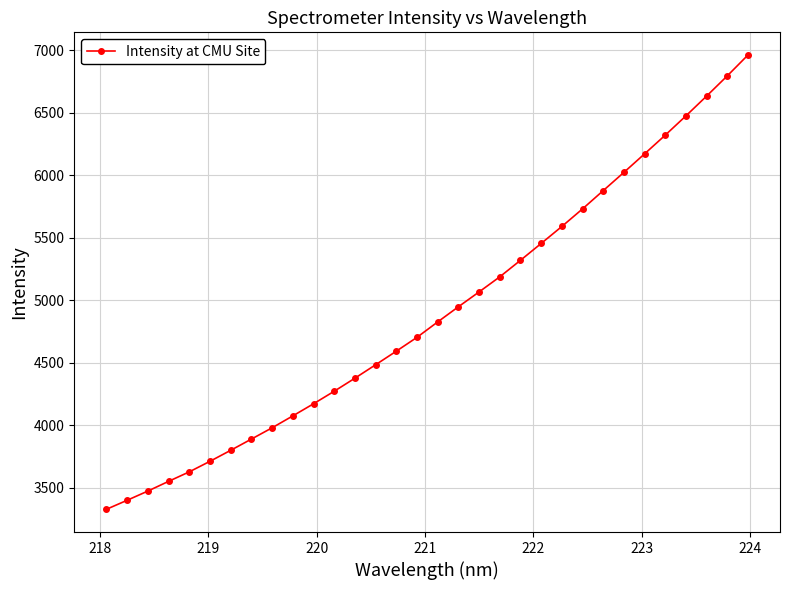

What is the average value?

4900.8